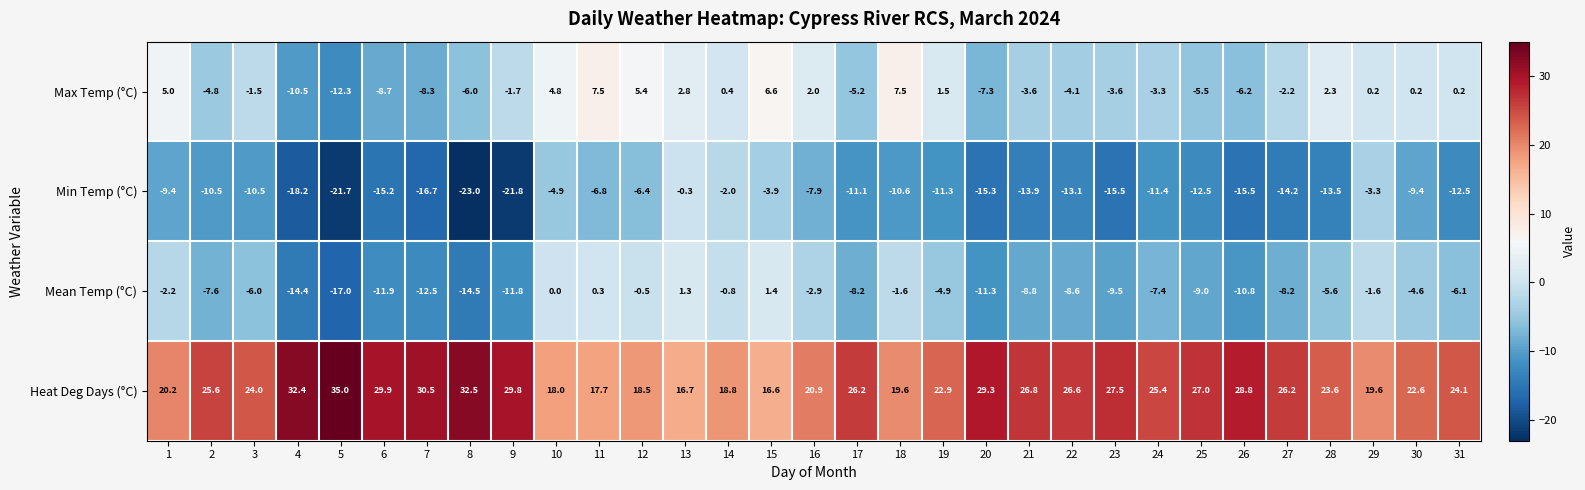

The Mean Temp (°C) series shows -8.2 at 27. True or false?

True